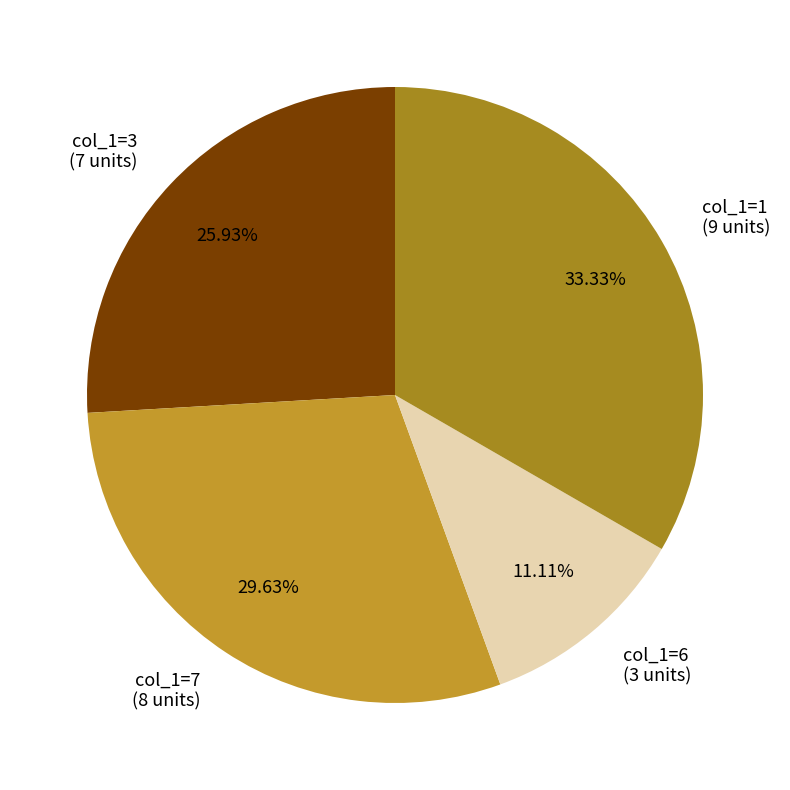

Is there a majority slice in this chart?

No